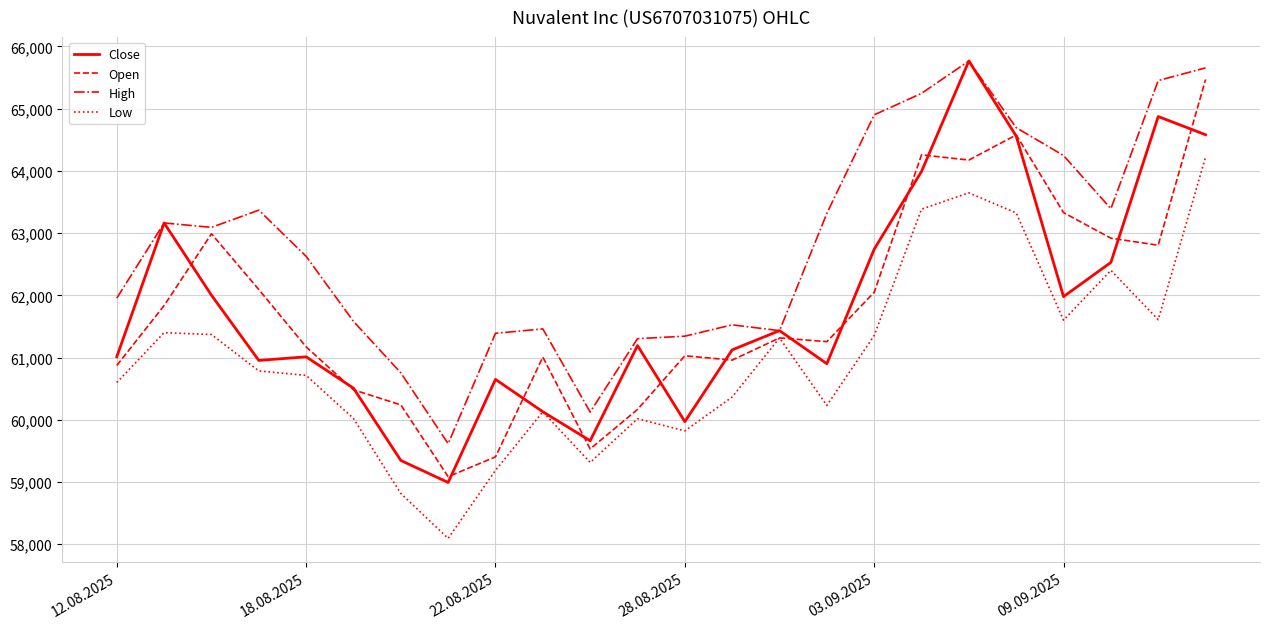

Which series has the largest range (max minus min)?

Close